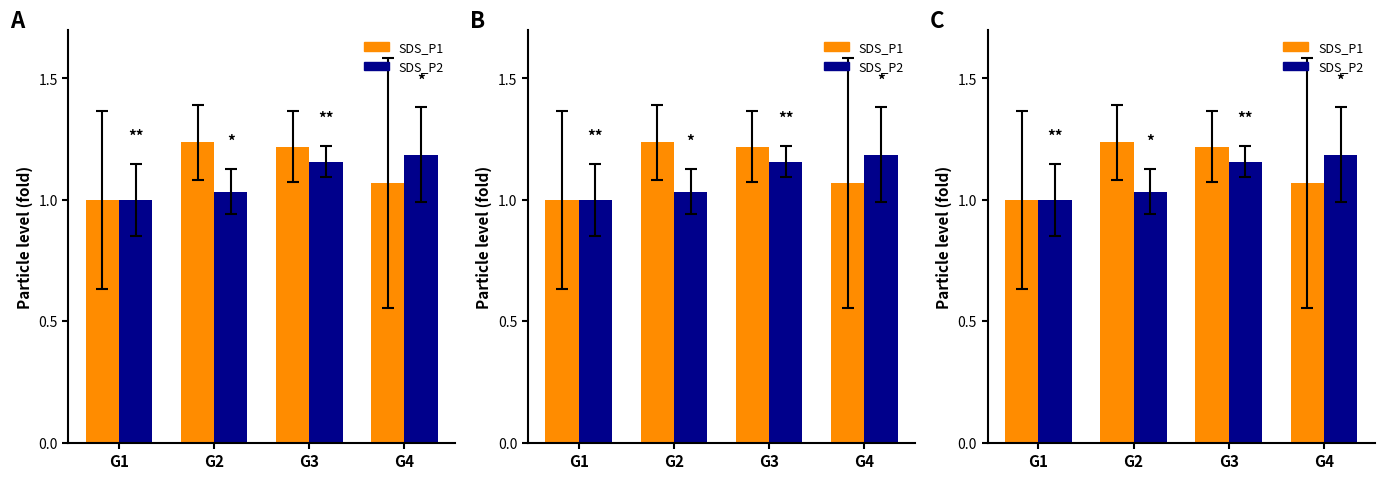

List the series in order of their overall mean, highest first.

SDS_P1, SDS_P2